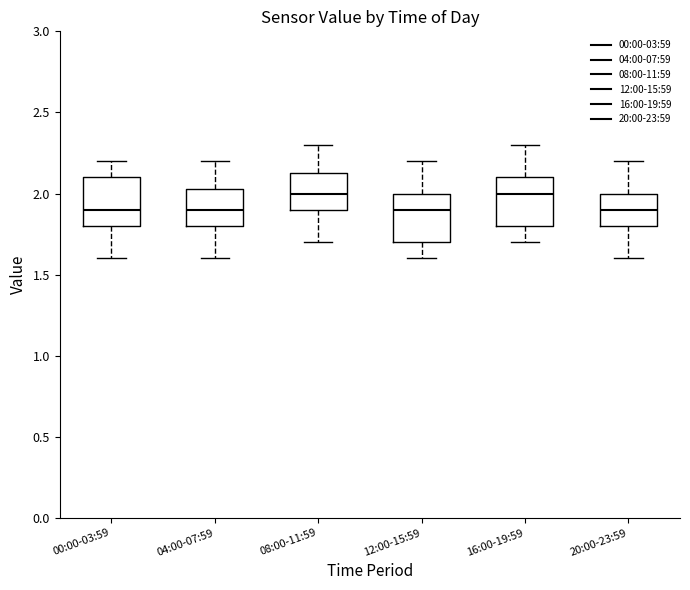

Reading left to right, read every box against the y-axis: the position of its median line, the range the box covers, and the ends of its whiskers. The values are not printed on the chart, so give them approximately, as read against the axis.

00:00-03:59: median 1.90, box 1.80 to 2.10, whiskers 1.60 to 2.20
04:00-07:59: median 1.90, box 1.80 to 2.05, whiskers 1.60 to 2.20
08:00-11:59: median 2.00, box 1.90 to 2.15, whiskers 1.70 to 2.30
12:00-15:59: median 1.90, box 1.70 to 2.00, whiskers 1.60 to 2.20
16:00-19:59: median 2.00, box 1.80 to 2.10, whiskers 1.70 to 2.30
20:00-23:59: median 1.90, box 1.80 to 2.00, whiskers 1.60 to 2.20